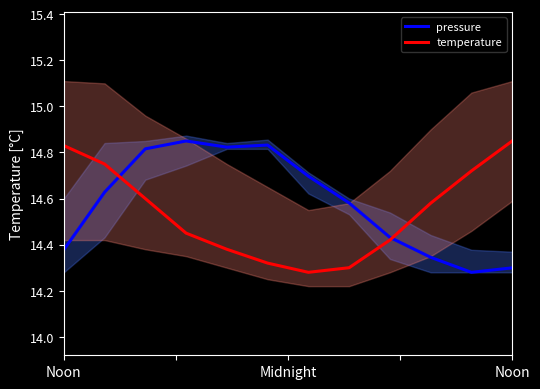

What is the total value across all series at Noon?

29.2